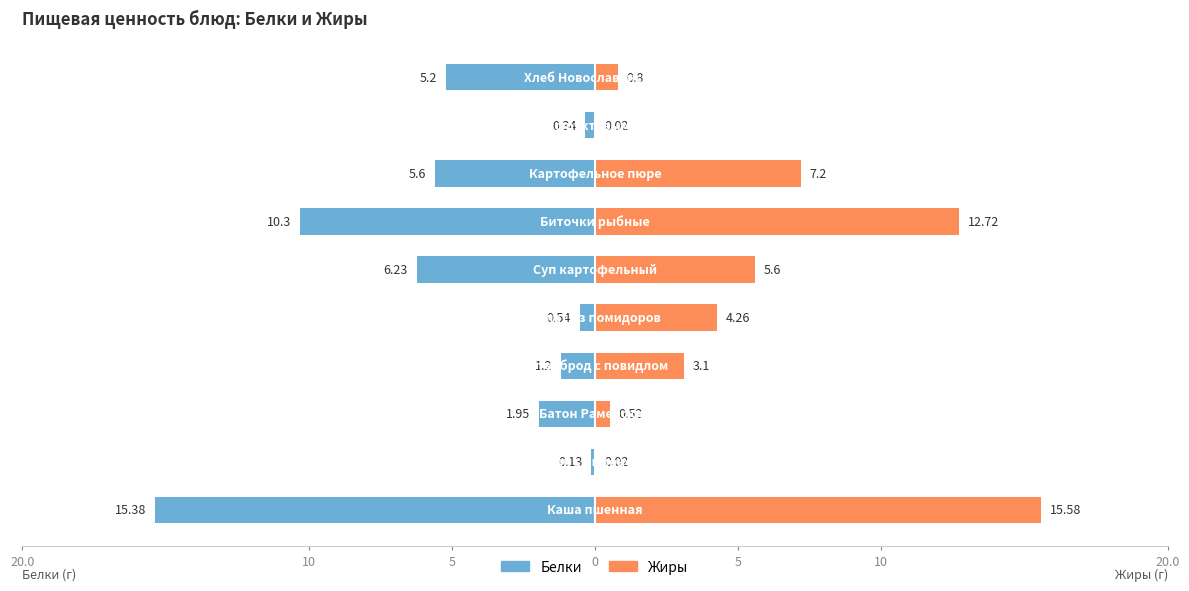

Reading left to right, what are all the values shown in this chart?

Белки: -15.4	-0.1	-1.9	-1.2	-0.5	-6.2	-10.3	-5.6	-0.3	-5.2
Жиры: 15.6	0.0	0.5	3.1	4.3	5.6	12.7	7.2	0.0	0.8